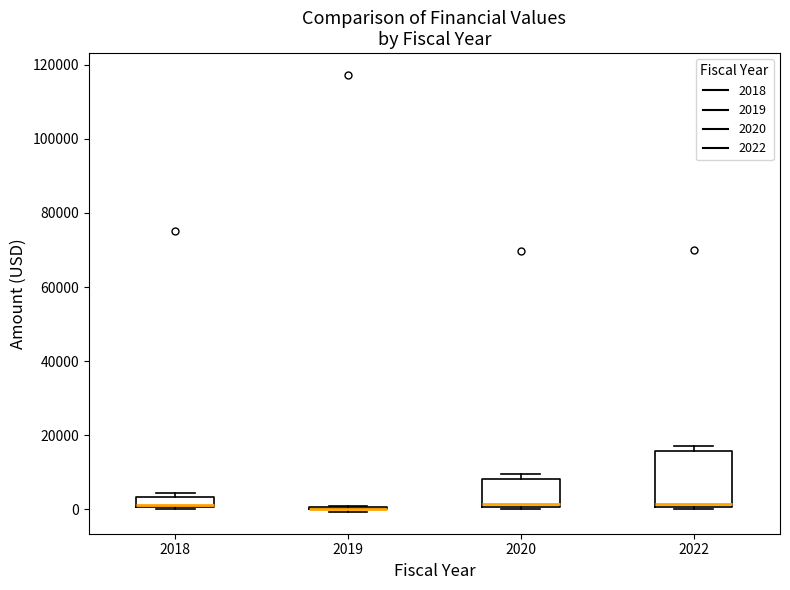

Comparing the boxes themselves (not the whiskers), which one is the tallest?

2022